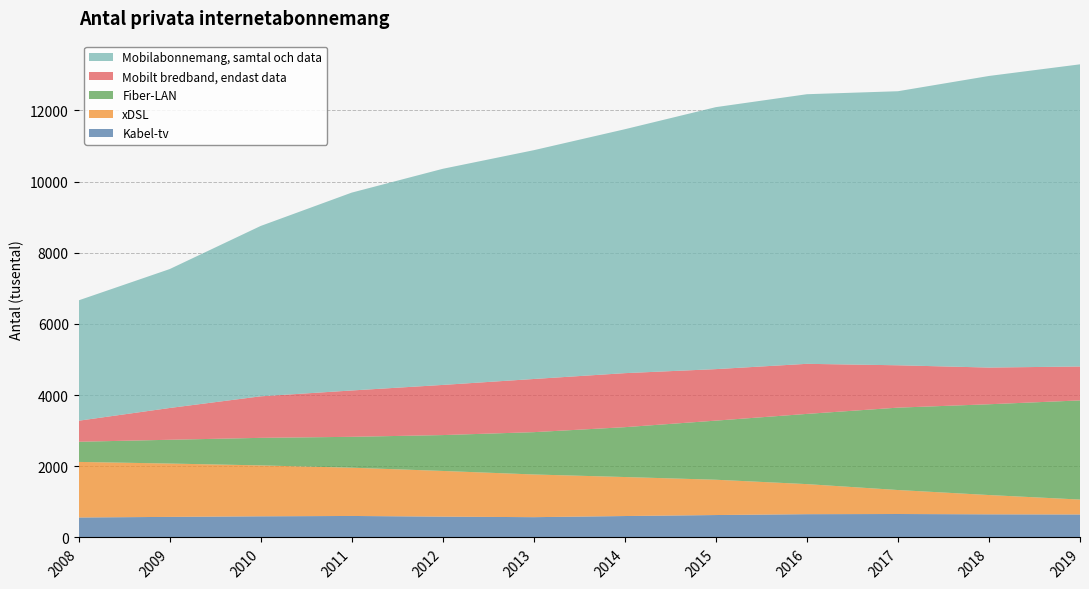

Reading left to right, extract all data points from this chart.

Kabel-tv: 2008=561	2009=578	2010=594	2011=604	2012=585	2013=570	2014=602	2015=630	2016=654	2017=659	2018=650	2019=646
xDSL: 2008=1562	2009=1499	2010=1431	2011=1356	2012=1284	2013=1200	2014=1096	2015=992	2016=845	2017=674	2018=542	2019=419
Fiber-LAN: 2008=566	2009=668	2010=774	2011=868	2012=1008	2013=1189	2014=1401	2015=1661	2016=1973	2017=2315	2018=2551	2019=2786
Mobilt bredband, endast data: 2008=591	2009=893	2010=1167	2011=1302	2012=1409	2013=1494	2014=1518	2015=1447	2016=1407	2017=1190	2018=1031	2019=953
Mobilabonnemang, samtal och data: 2008=3382	2009=3903	2010=4787	2011=5560	2012=6073	2013=6429	2014=6854	2015=7362	2016=7576	2017=7701	2018=8194	2019=8491